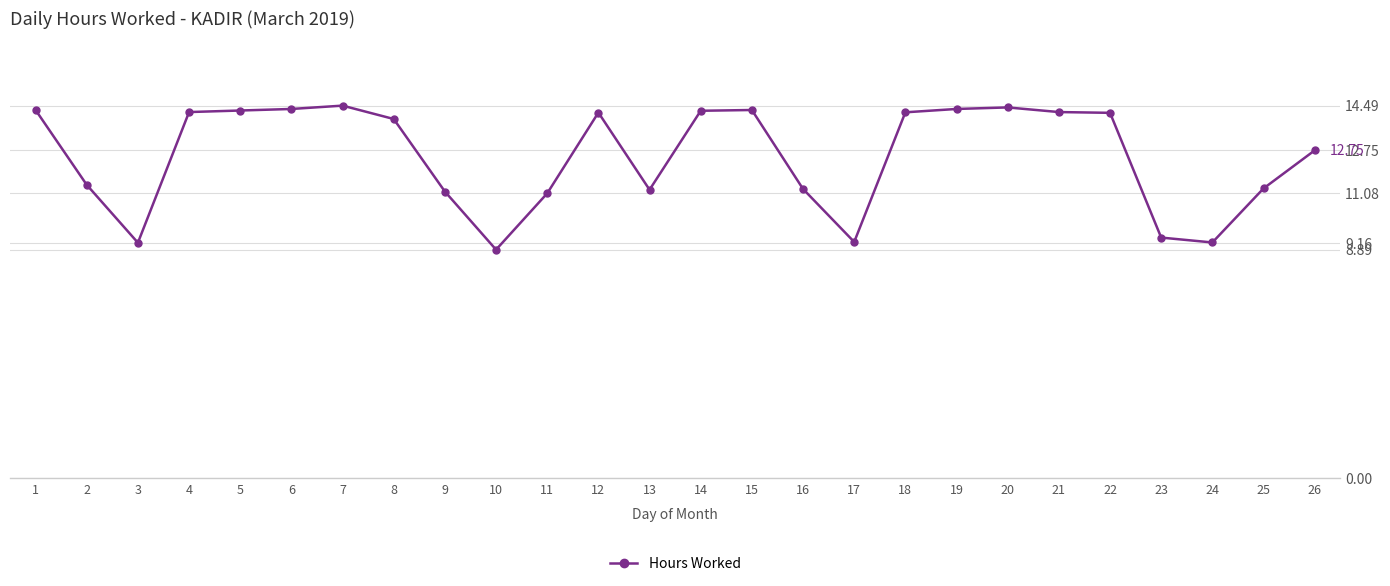

What is the change in value from 3 to 4?

+5.1